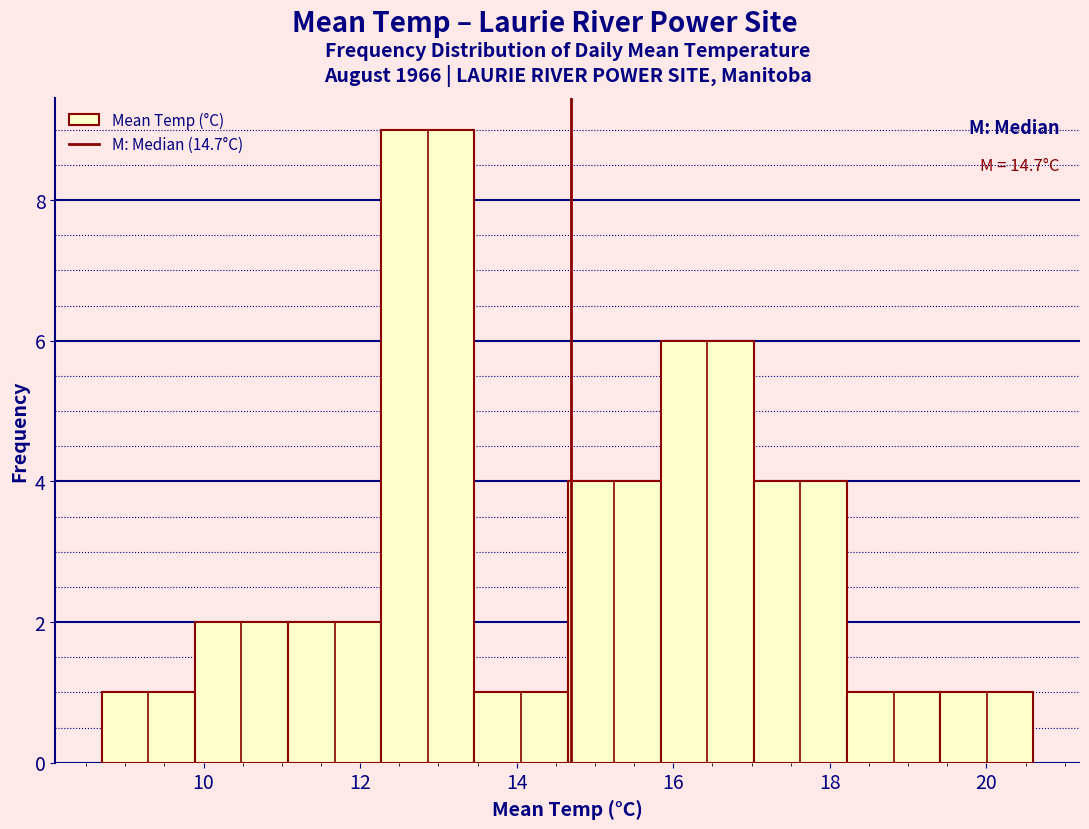

Which range on the x-axis has the tallest bar?

12.2 to 13.4